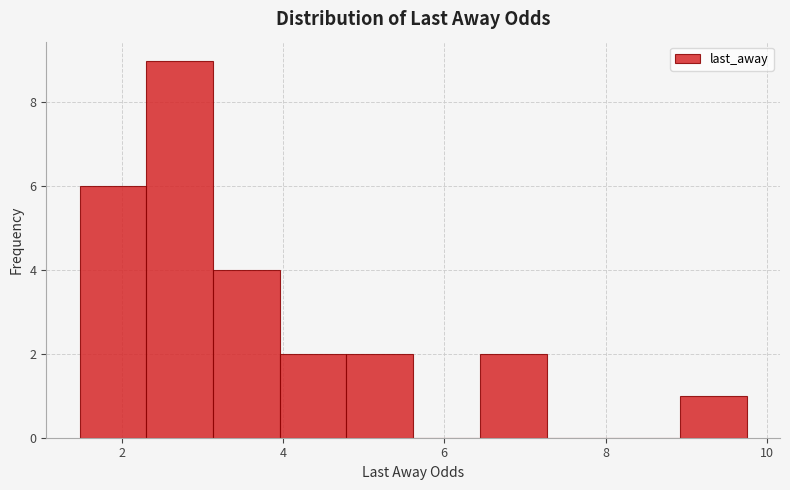

What is the height of the bar covering 9.0 to 9.8 on the x-axis? Neither the bar edges nor the heights are printed on the chart, so give them approximately, as read against the axes.

1